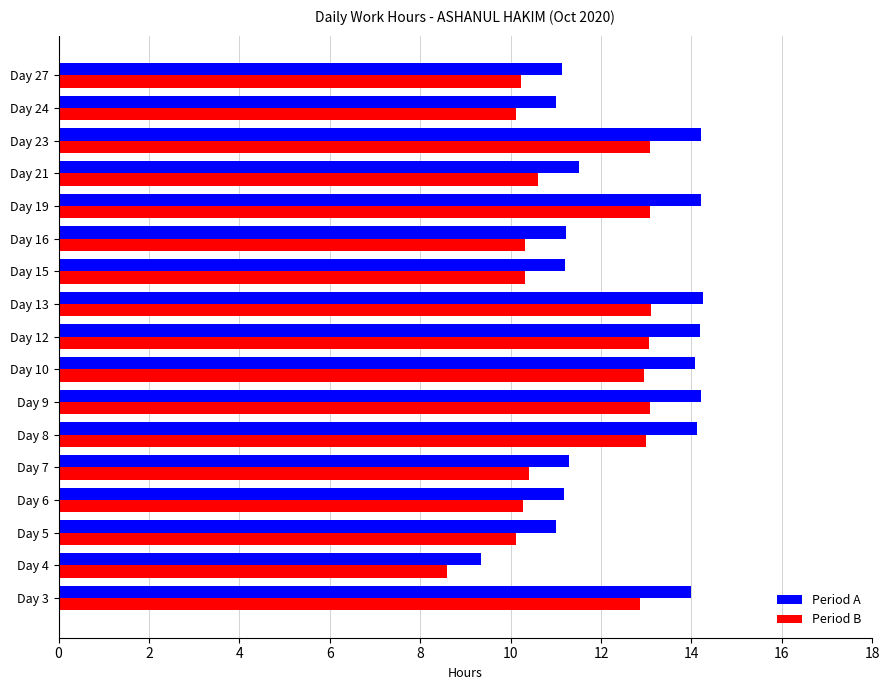

The Period A series shows 14.1 at Day 10. True or false?

True